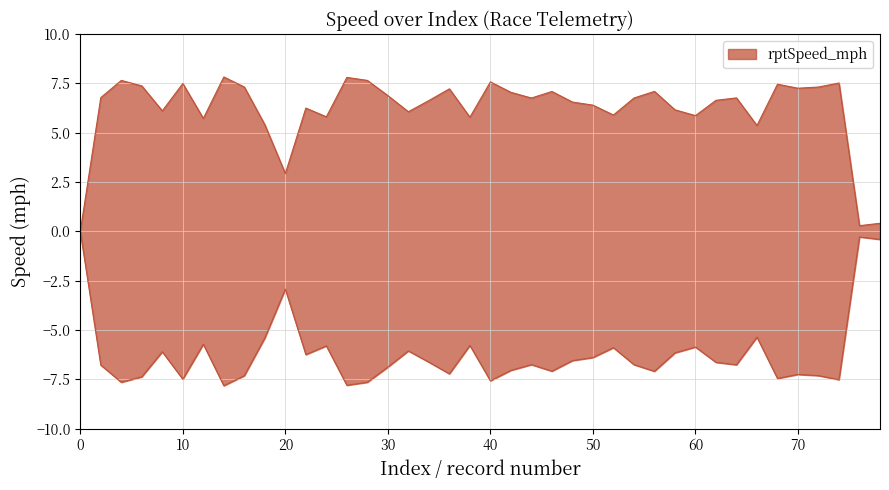

What is the greatest value displayed?

7.8